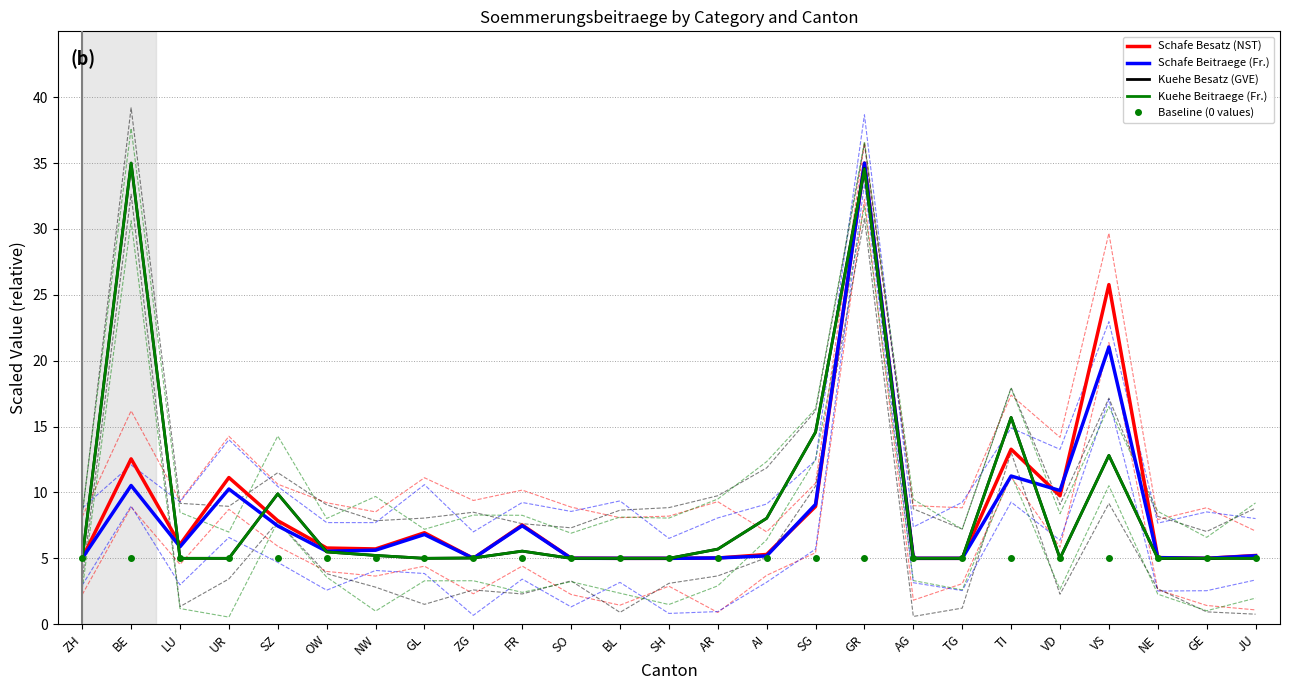

What are all the series names shown in the legend?

Schafe Besatz (NST), Schafe Beitraege (Fr.), Kuehe Besatz (GVE), Kuehe Beitraege (Fr.), Baseline (0 values)